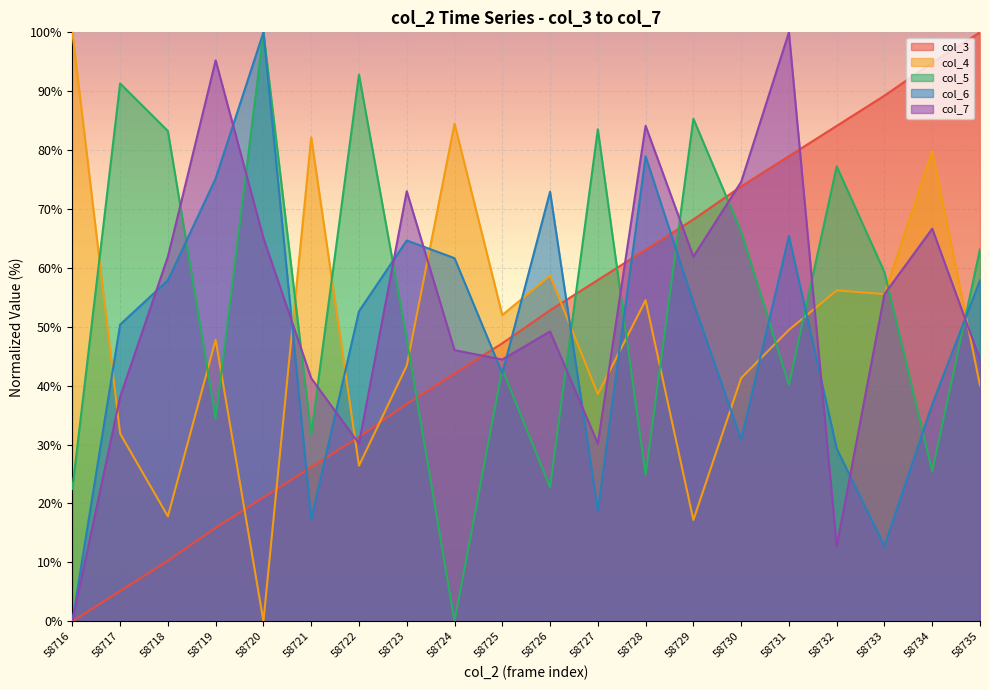

What is the value of the col_6 point at the 11th from the left?

72.9